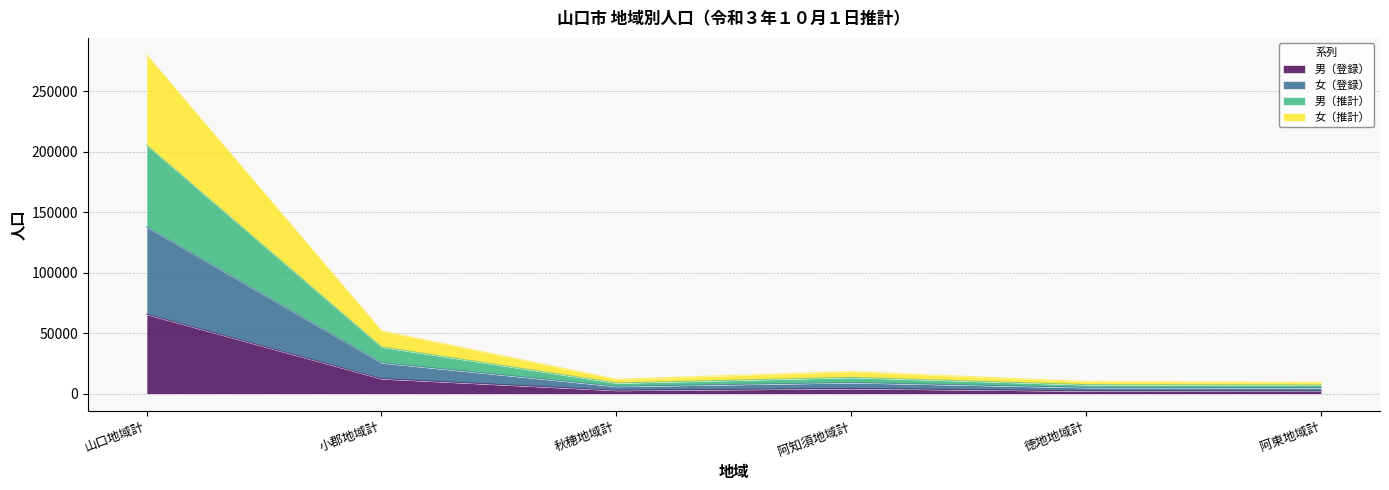

At which label is 男（登録） closest to 34071?

小郡地域計